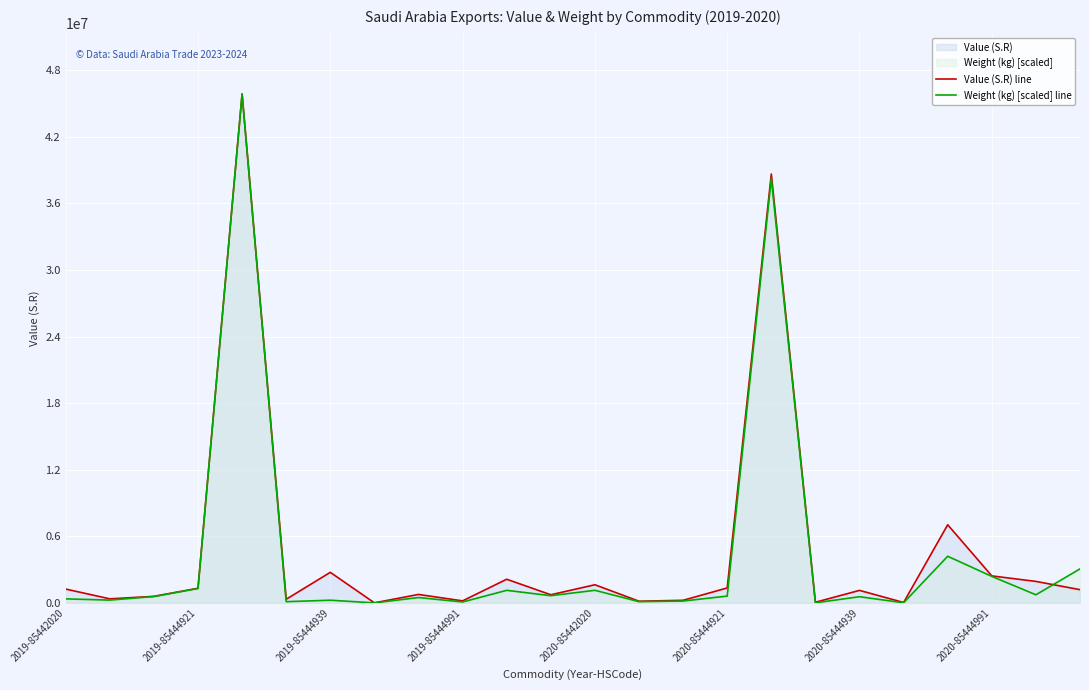

What is the difference between the second highest and second lowest values in the Value (S.R) line series?

38596982.0